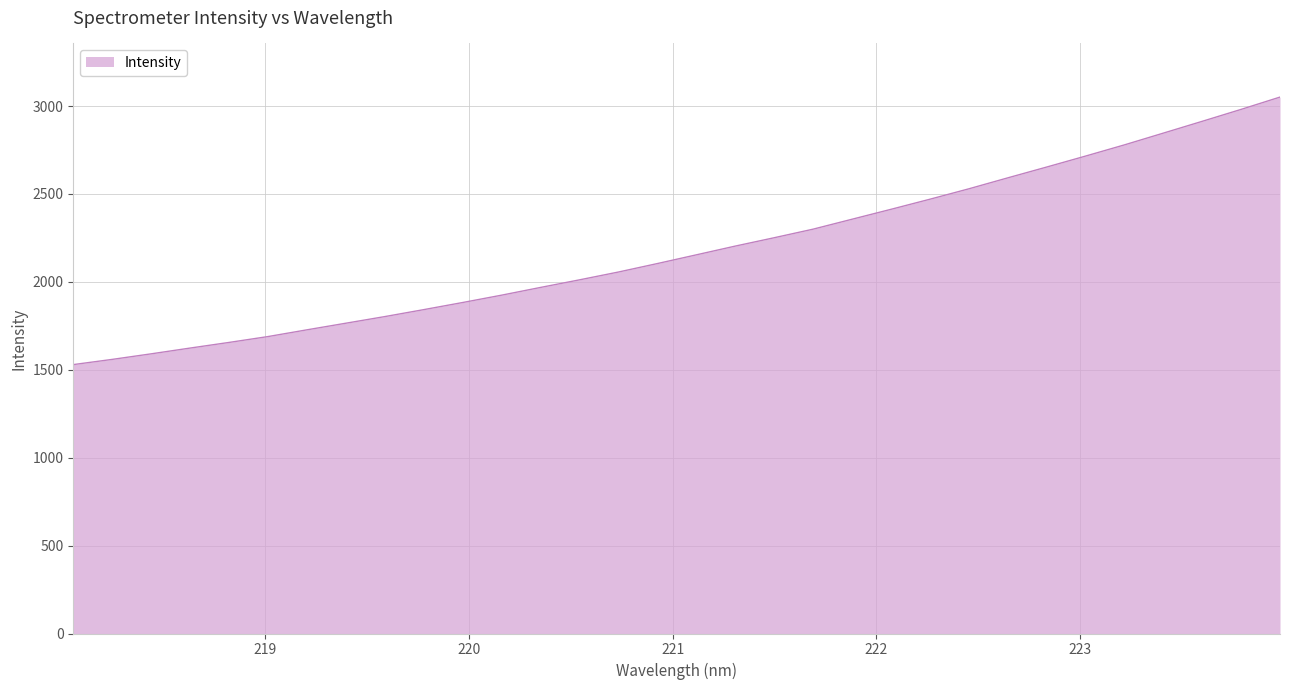

What is the difference between the maximum and minimum values?

1521.7